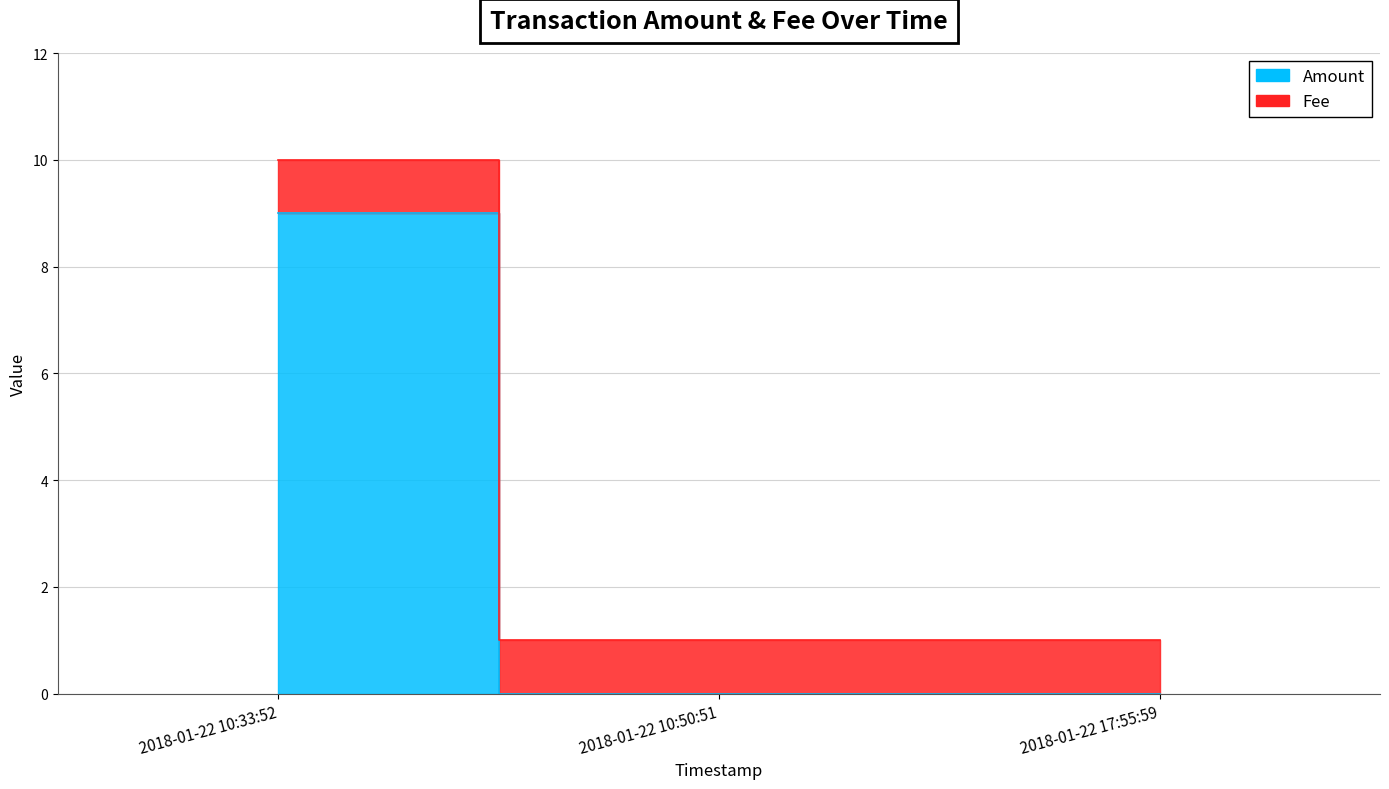

What position from the left is 2018-01-22 17:55:59?

3